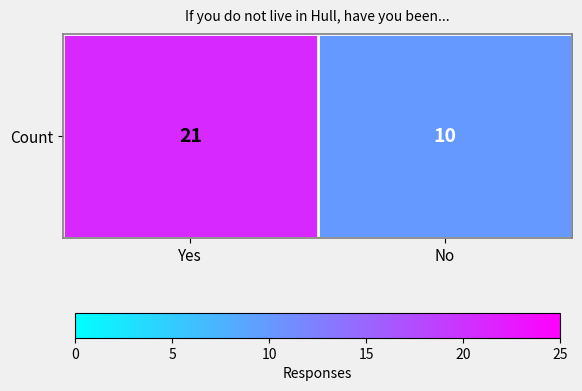

Rank the categories by value from lowest to highest.

No, Yes